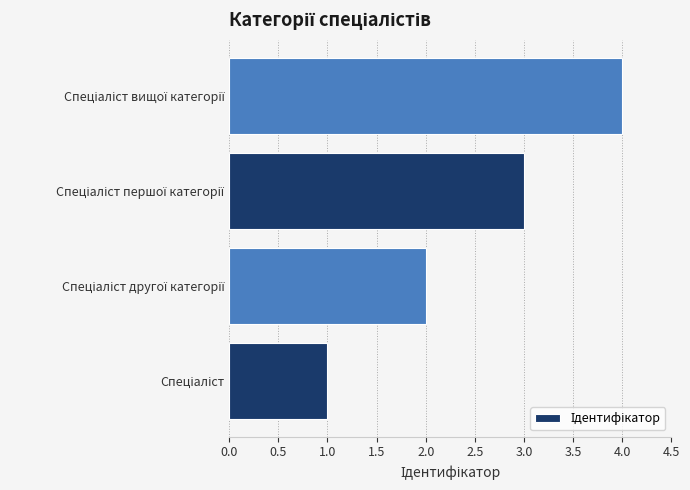

How many bars are there in total?

4